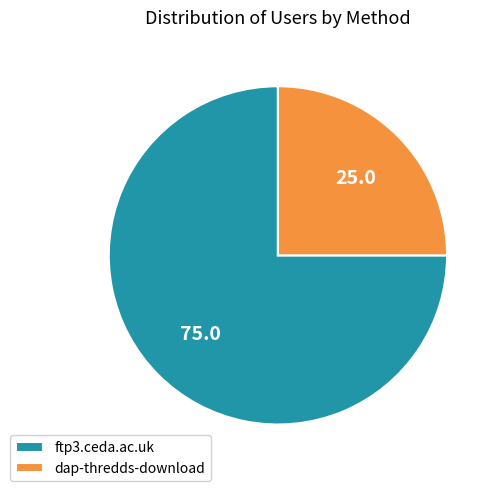

Rank the categories by value from lowest to highest.

dap-thredds-download, ftp3.ceda.ac.uk